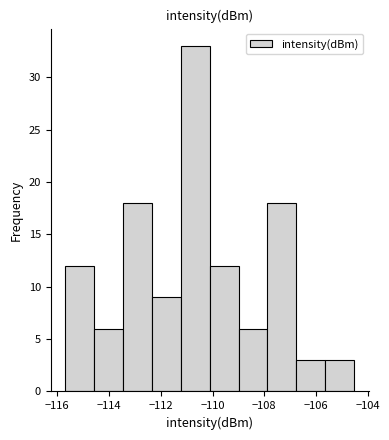

How tall is the bar that spans -106.8 to -105.6 on the x-axis? Neither the bar edges nor the heights are printed on the chart, so give them approximately, as read against the axes.

3